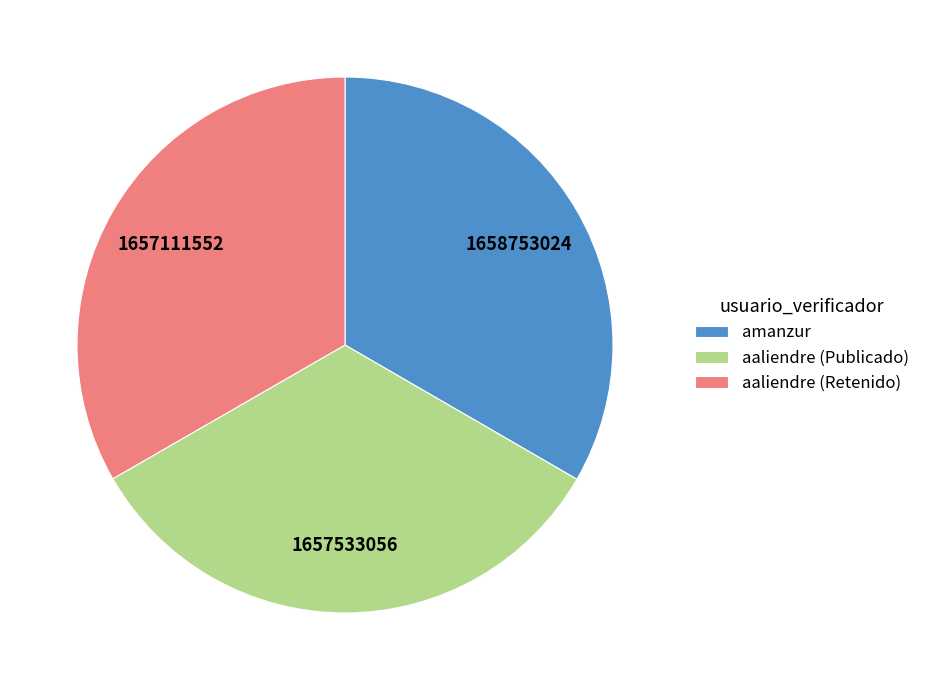

Count the number of slices in the pie.

3